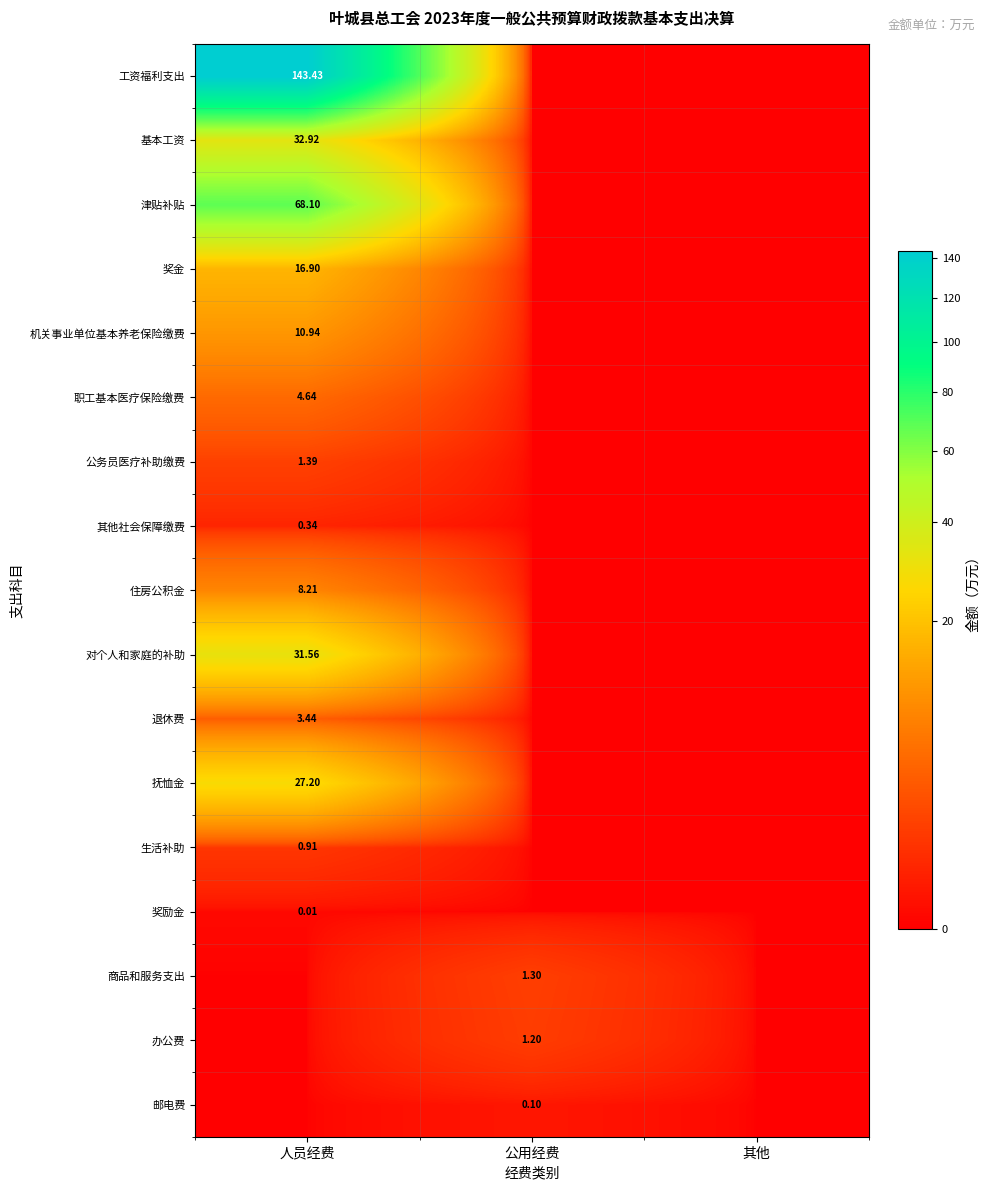

At which category is the sum across all series the highest?

人员经费